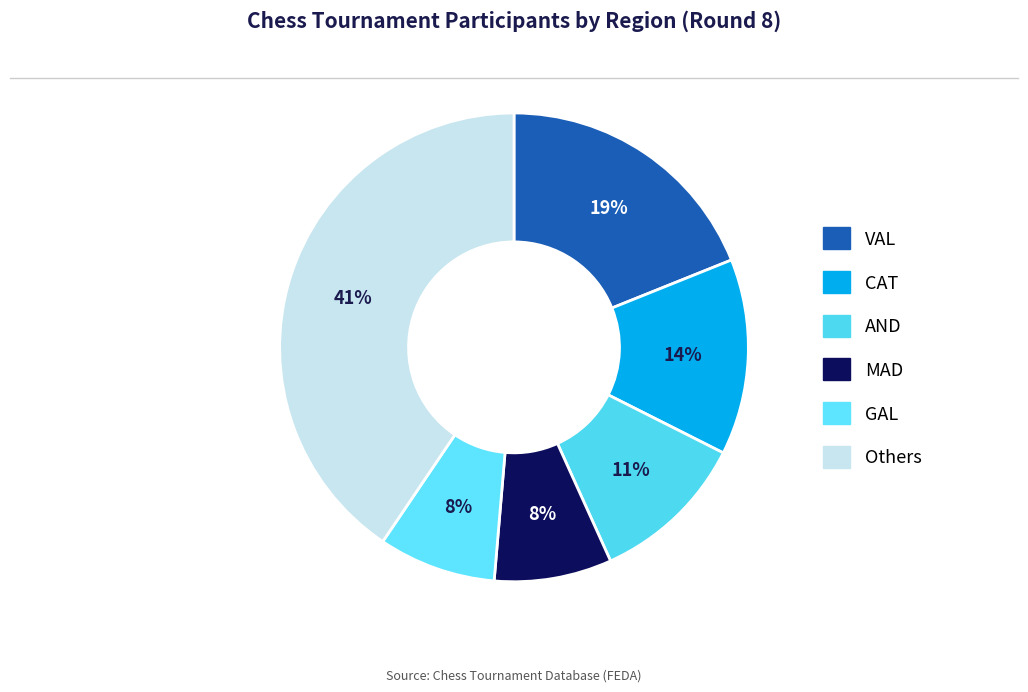

How many slices are in this pie chart?

6